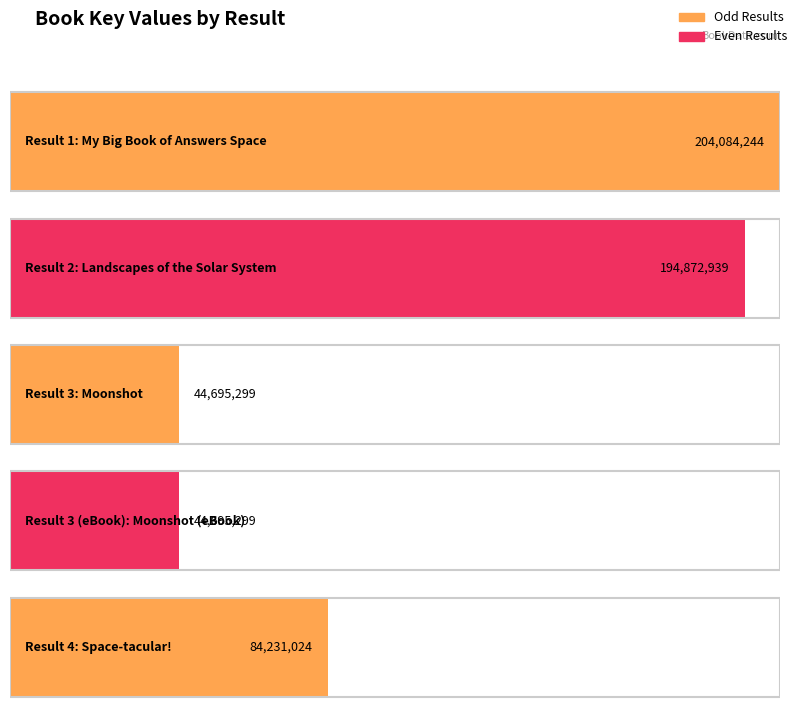

Between 3 and 3 (eBook), which is larger?

3